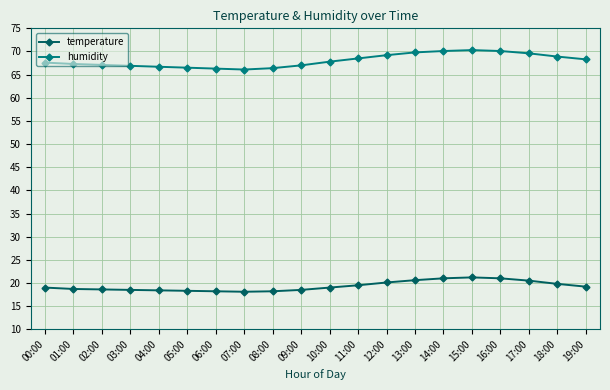

What is the maximum value shown in the chart?

70.3